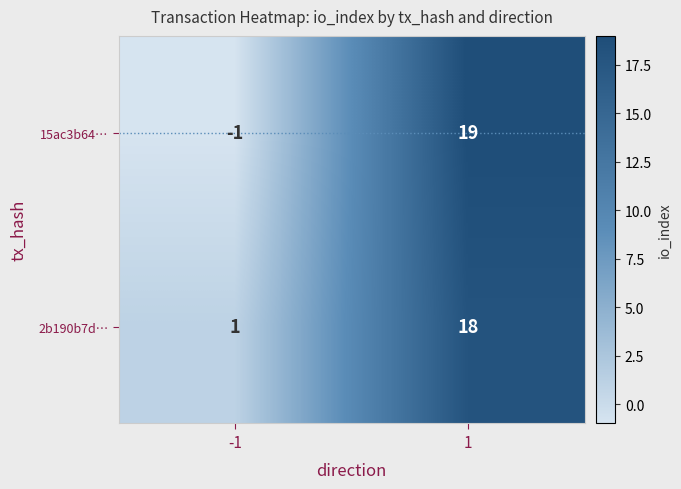

At which category does the chart reach its minimum across all series?

-1